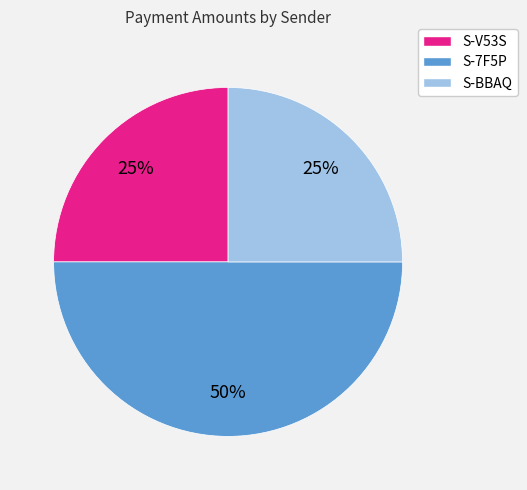

What percentage is the S-BBAQ slice, to the nearest percent?

25%